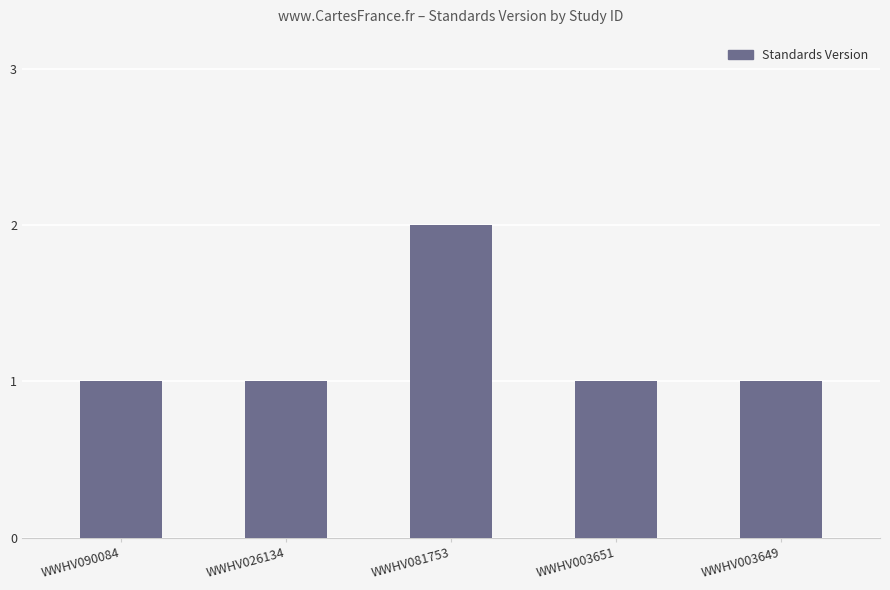

What is the ratio of the value at WWHV081753 to the value at WWHV026134?

2.0